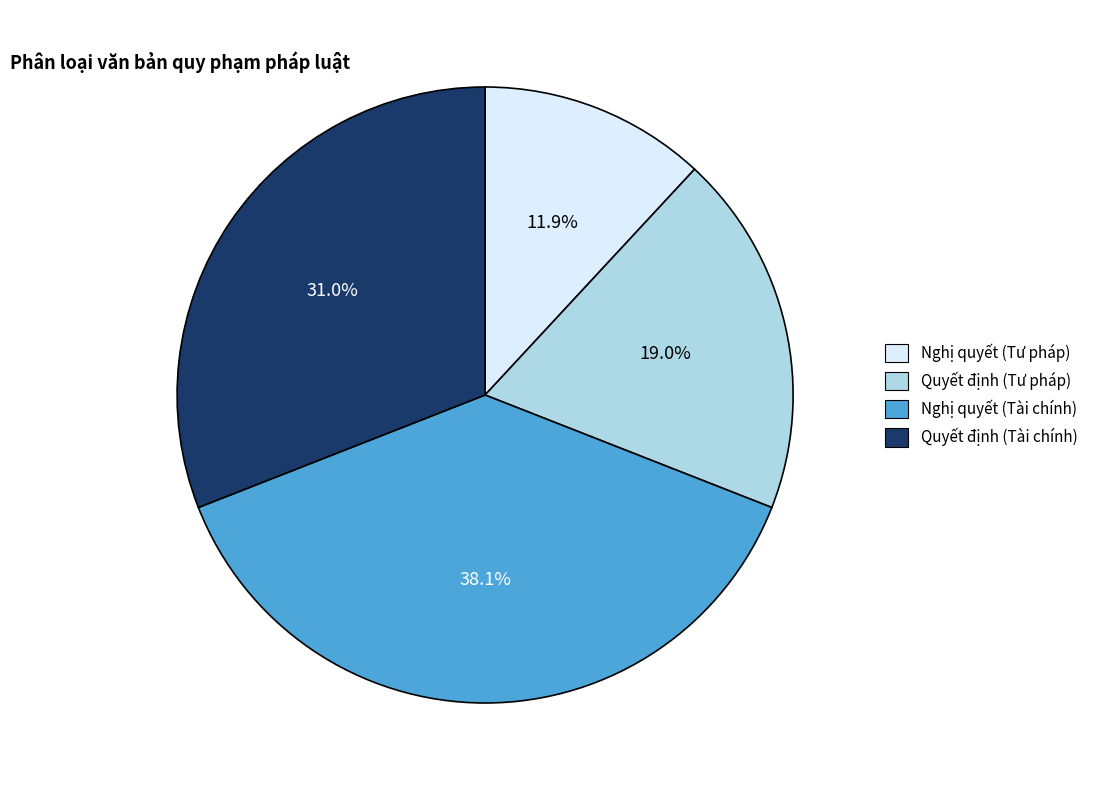

To the nearest percent, what is the difference between the largest and smallest slice percentages?

26%